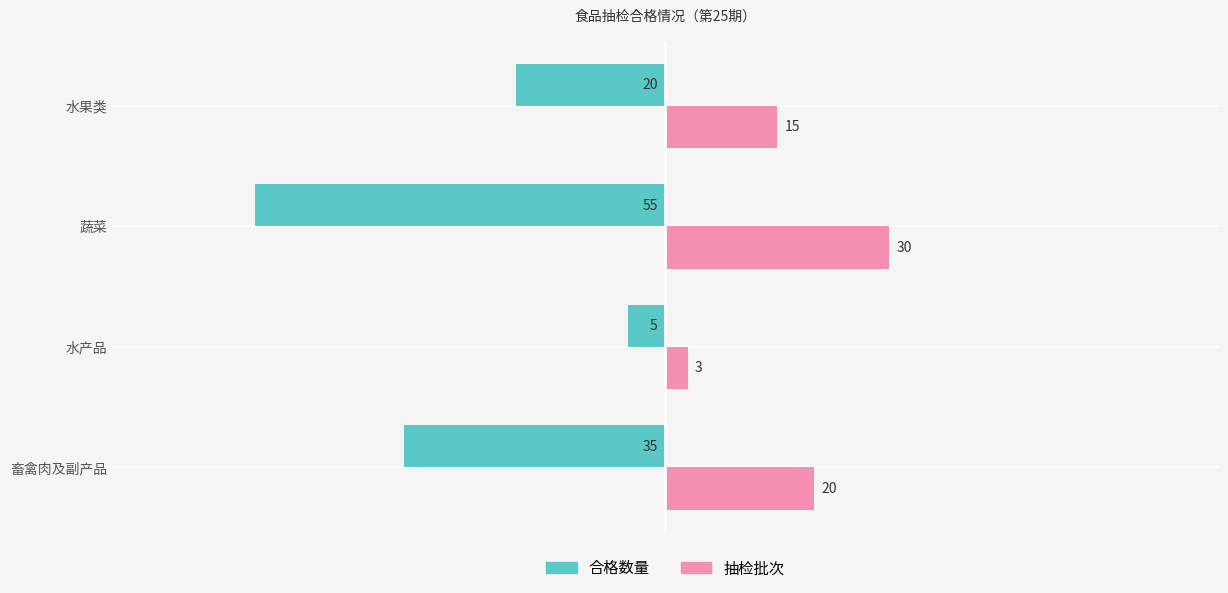

What is the total value across all series at 畜禽肉及副产品?

-15